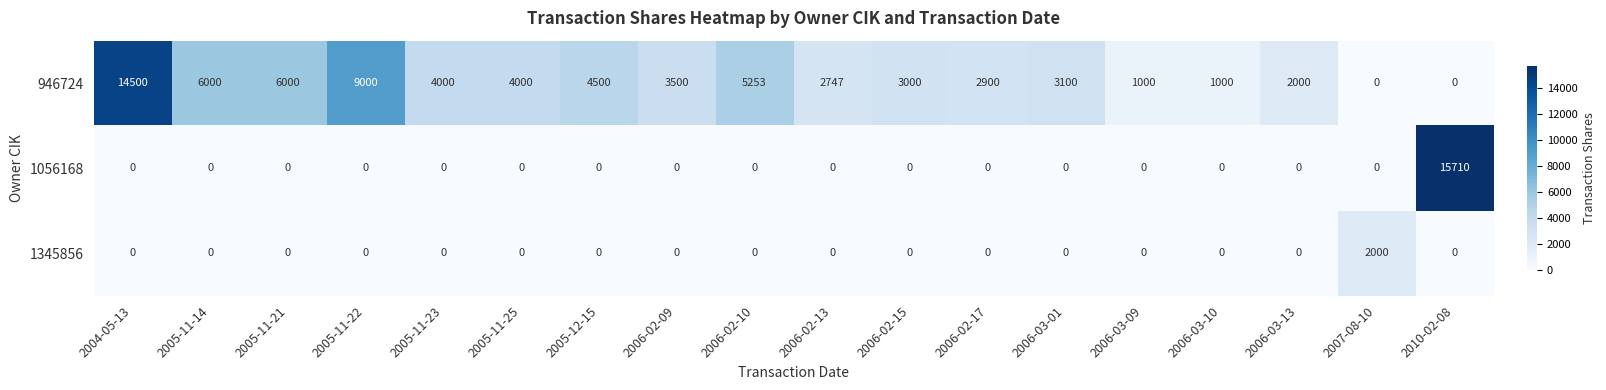

The value of 1345856 at 2006-03-09 is 0. True or false?

True